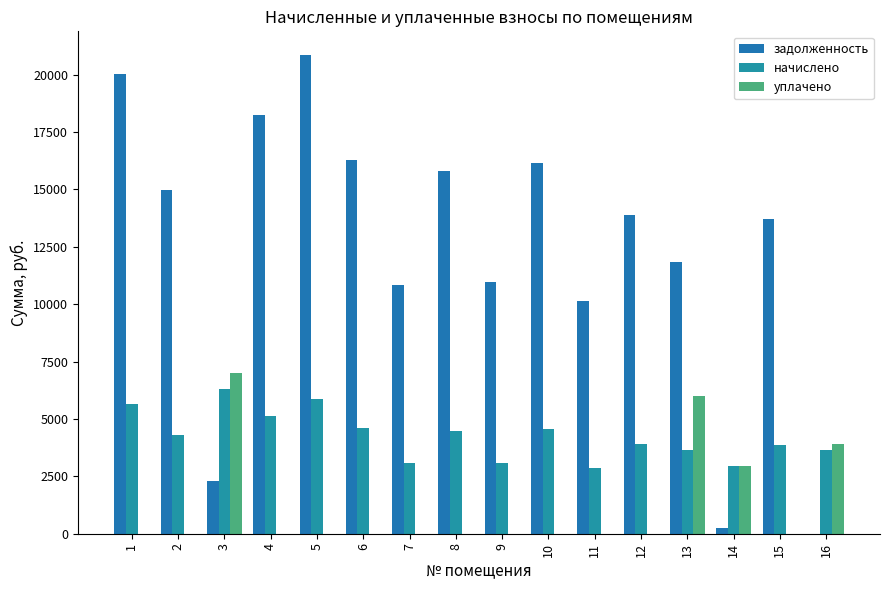

How many values in the уплачено series exceed 0?

4